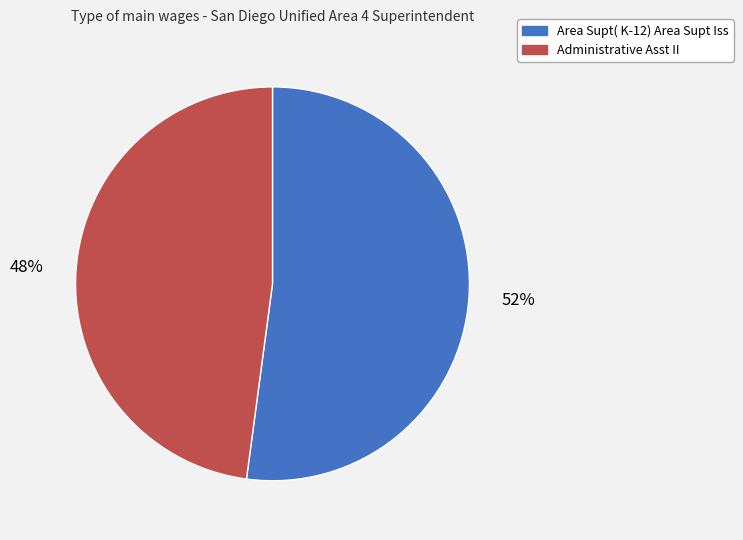

True or false: Administrative Asst II accounts for 48% of the total.

True